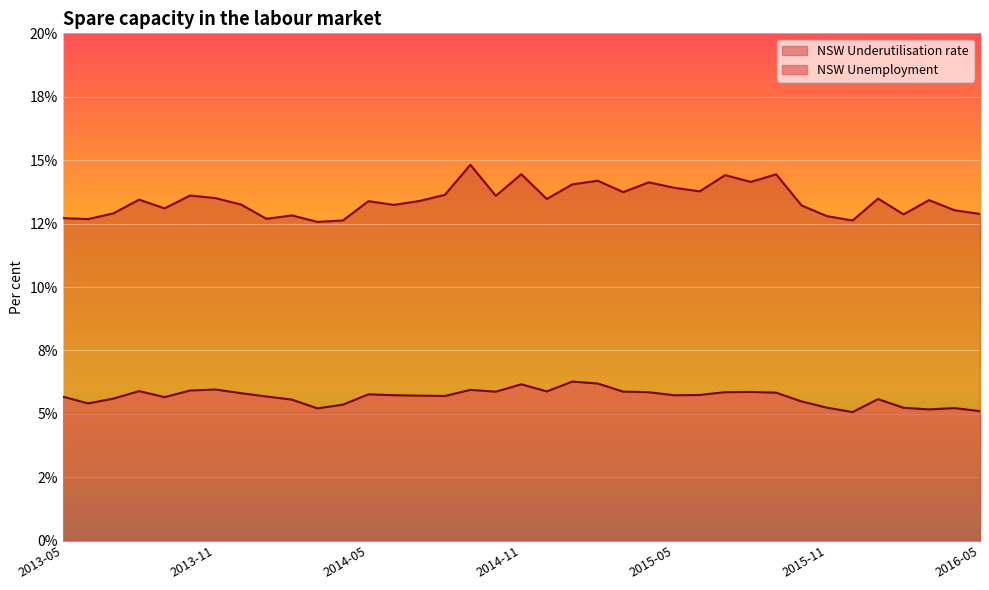

How many data points in NSW Underutilisation rate are above 13?

26